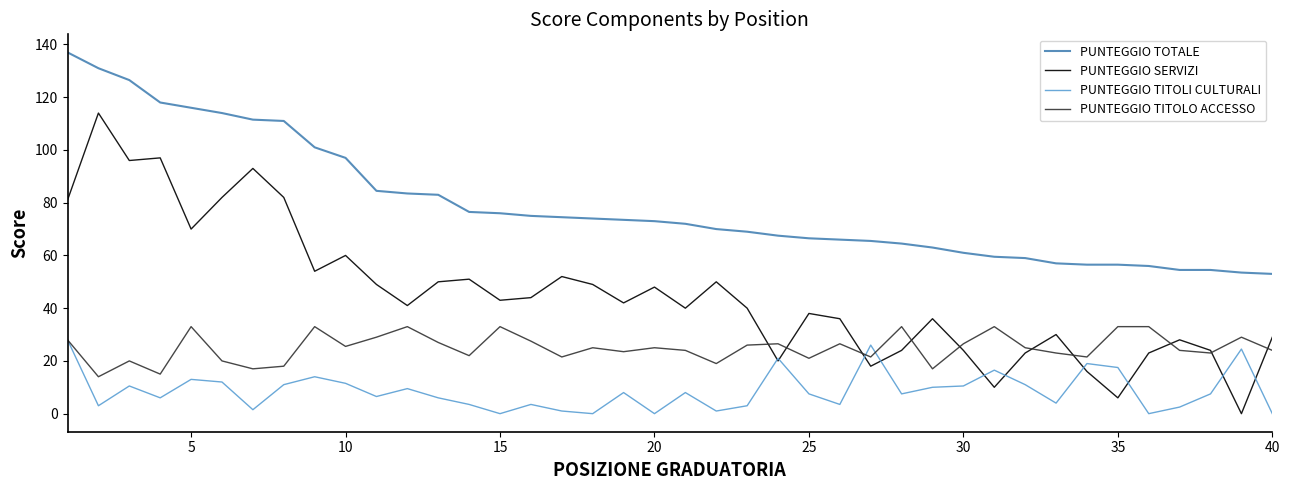

Which series has the widest spread of values?

PUNTEGGIO SERVIZI